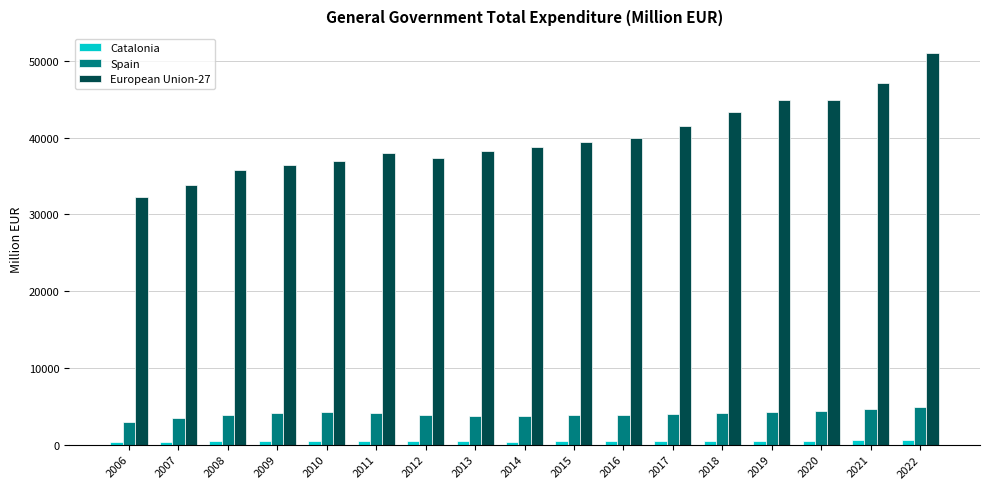

Which series has the largest range (max minus min)?

European Union-27